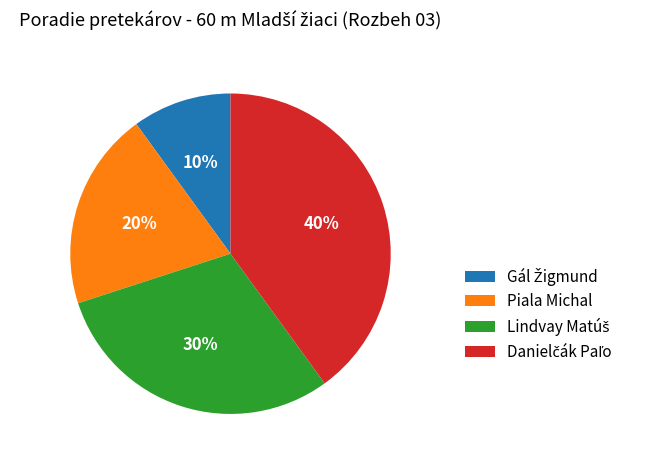

True or false: Piala Michal accounts for 12% of the total.

False